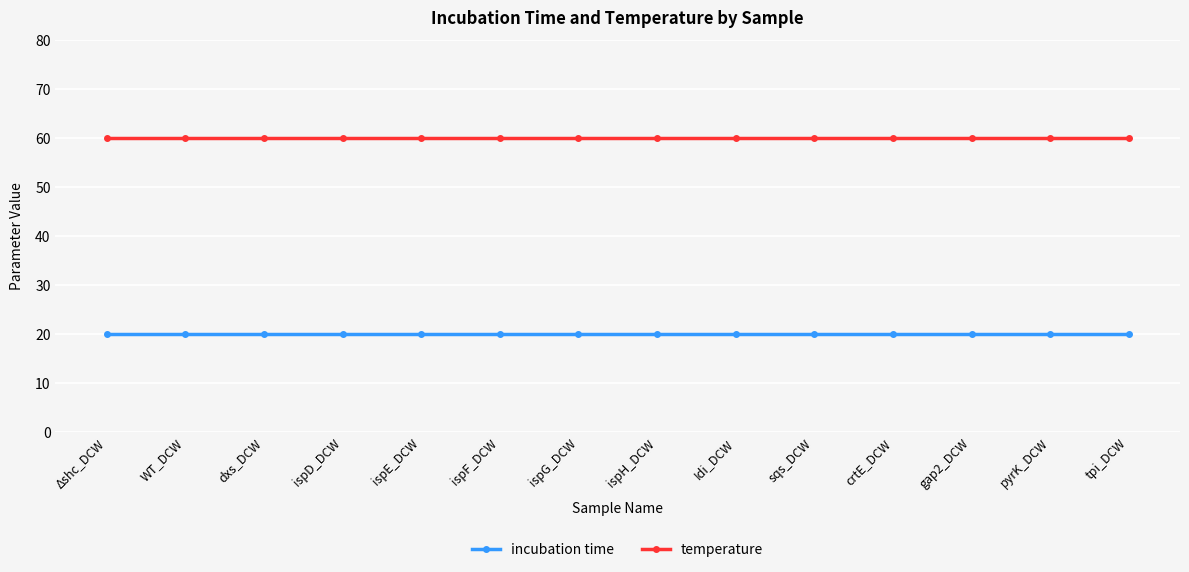

The incubation time series shows 20 at dxs_DCW. True or false?

True